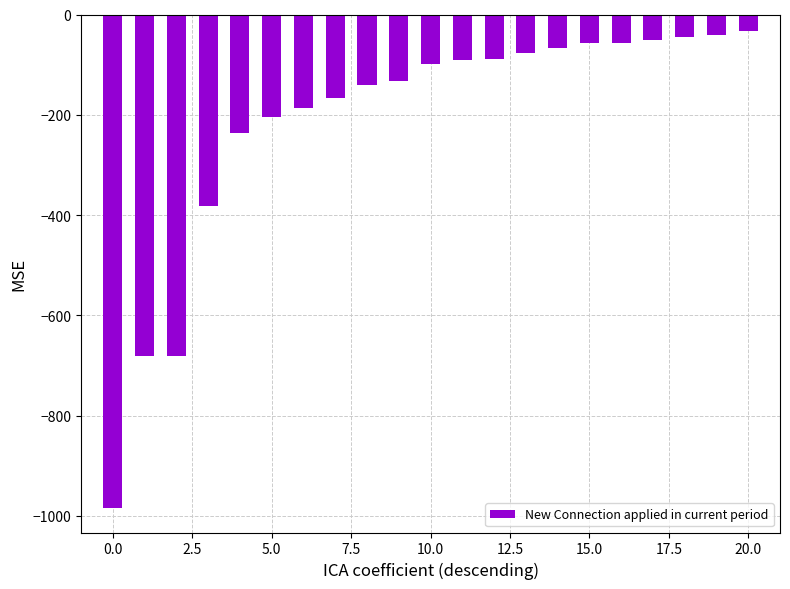

What is the greatest value displayed?

-32